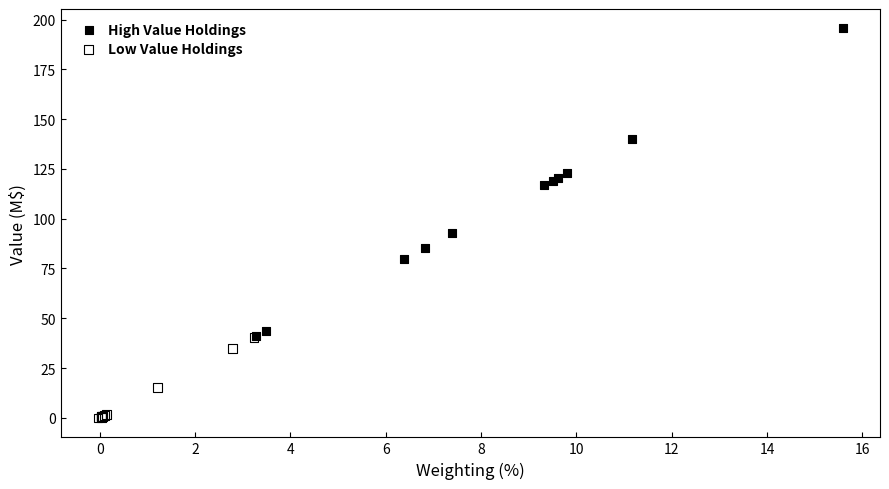

What are all the series names shown in the legend?

High Value Holdings, Low Value Holdings